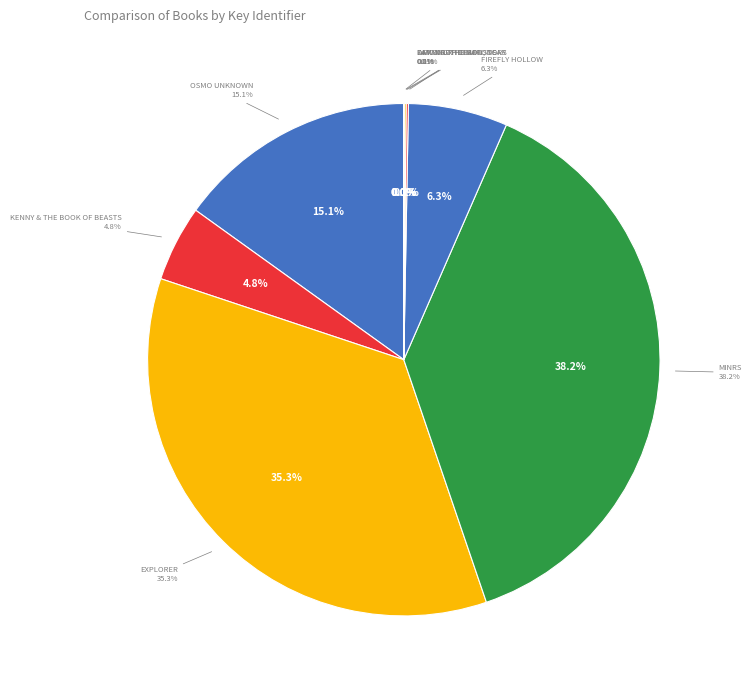

How many slices are in this pie chart?

9